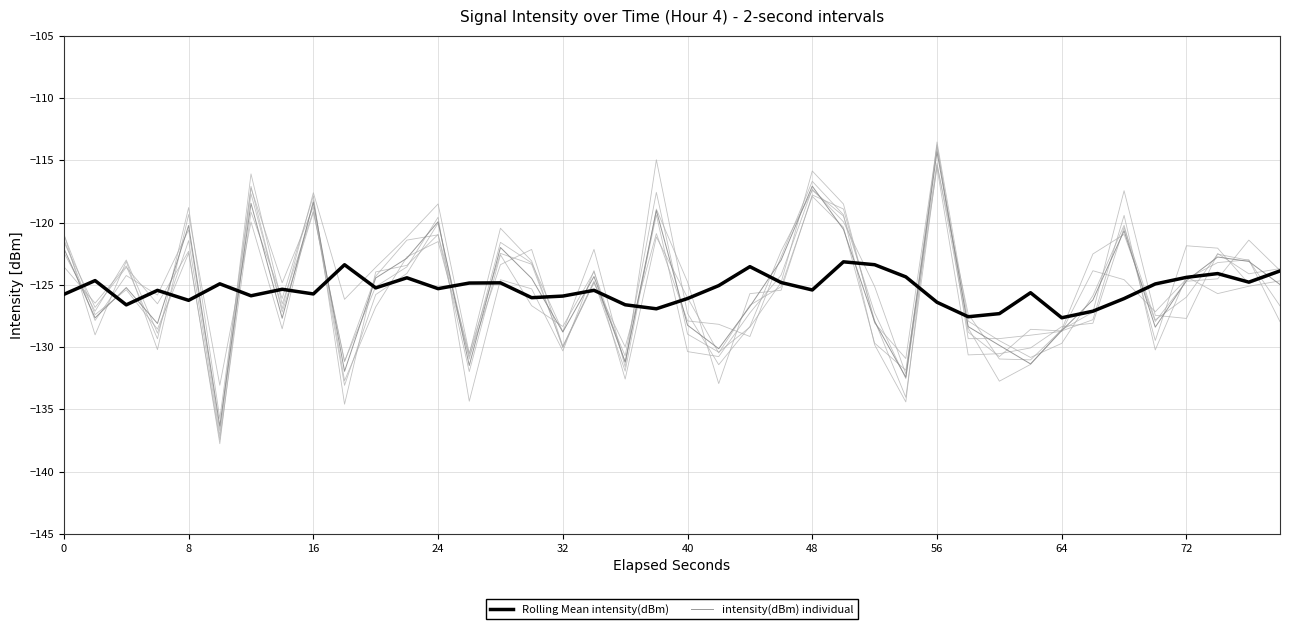

Is this an area chart (filled region under the line)?

No